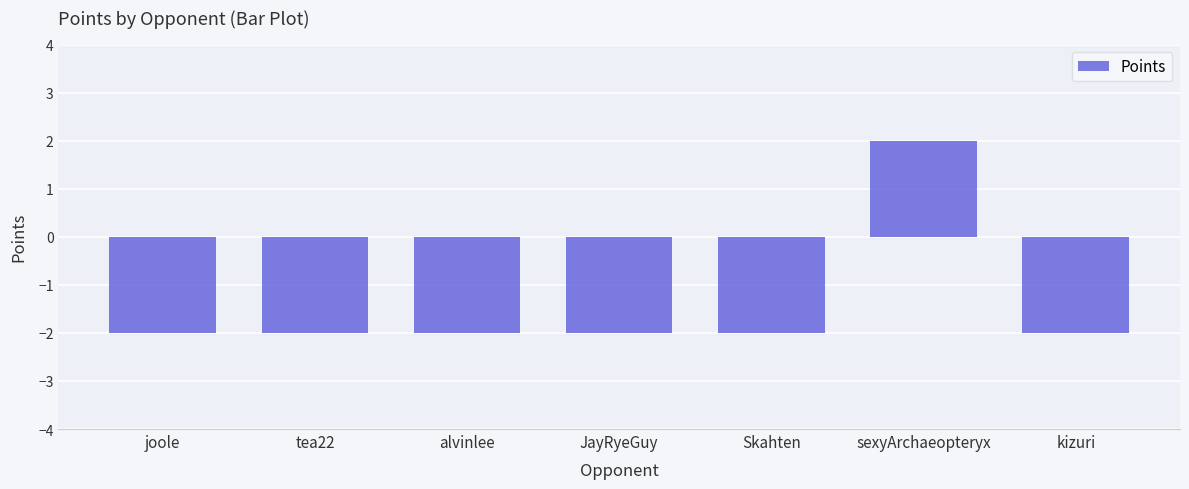

Which has a higher value, sexyArchaeopteryx or Skahten?

sexyArchaeopteryx